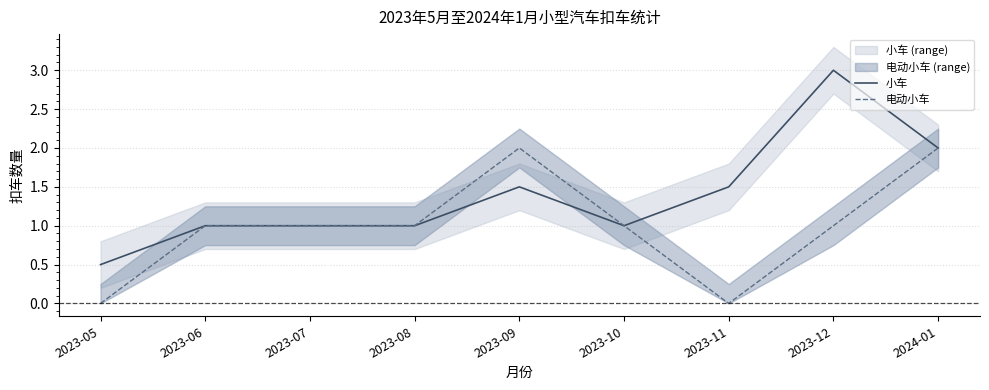

What is the difference between the maximum and minimum values in the 小车 series?

2.5